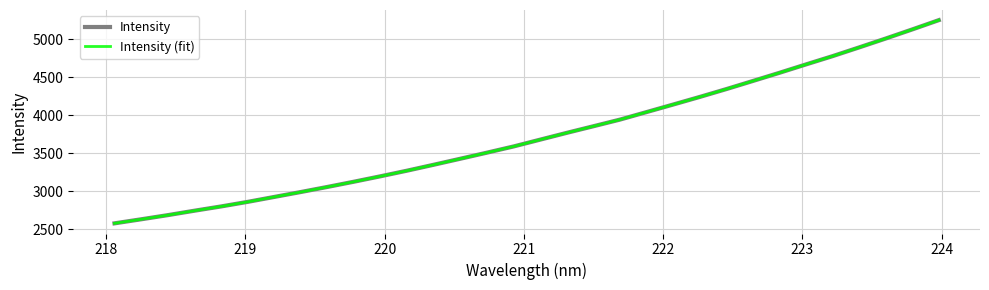

Does the chart display data point markers on the line(s)?

No